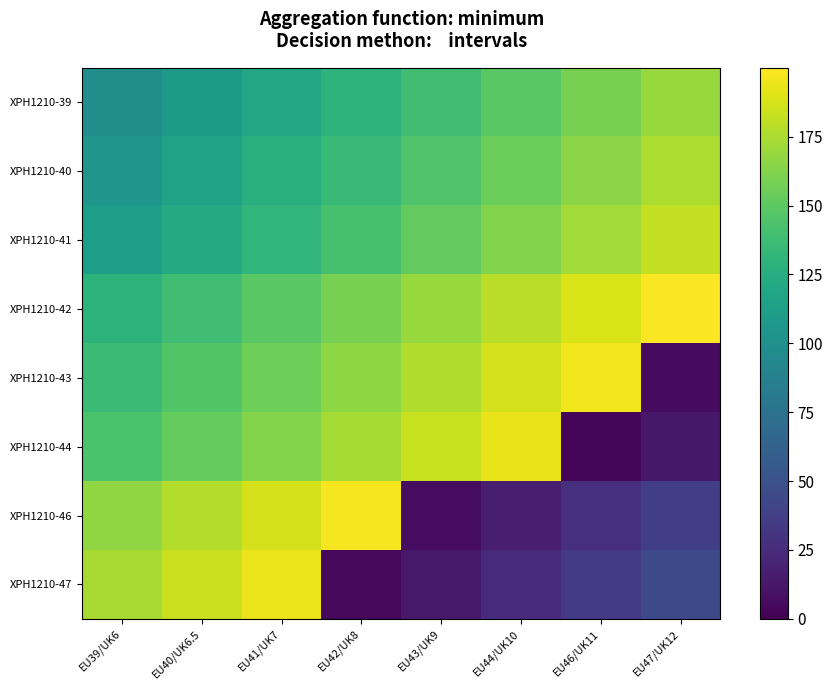

Reading left to right, what are all the values shown in this chart?

XPH1210-39: EU39/UK6=99	EU40/UK6.5=109	EU41/UK7=119	EU42/UK8=129	EU43/UK9=139	EU44/UK10=149	EU46/UK11=159	EU47/UK12=169
XPH1210-40: EU39/UK6=105	EU40/UK6.5=115	EU41/UK7=125	EU42/UK8=135	EU43/UK9=145	EU44/UK10=155	EU46/UK11=165	EU47/UK12=175
XPH1210-41: EU39/UK6=112	EU40/UK6.5=122	EU41/UK7=132	EU42/UK8=142	EU43/UK9=152	EU44/UK10=162	EU46/UK11=172	EU47/UK12=182
XPH1210-42: EU39/UK6=129	EU40/UK6.5=139	EU41/UK7=149	EU42/UK8=159	EU43/UK9=169	EU44/UK10=179	EU46/UK11=189	EU47/UK12=199
XPH1210-43: EU39/UK6=136	EU40/UK6.5=146	EU41/UK7=156	EU42/UK8=166	EU43/UK9=176	EU44/UK10=186	EU46/UK11=196	EU47/UK12=6
XPH1210-44: EU39/UK6=143	EU40/UK6.5=153	EU41/UK7=163	EU42/UK8=173	EU43/UK9=183	EU44/UK10=193	EU46/UK11=3	EU47/UK12=13
XPH1210-46: EU39/UK6=167	EU40/UK6.5=177	EU41/UK7=187	EU42/UK8=197	EU43/UK9=7	EU44/UK10=17	EU46/UK11=27	EU47/UK12=37
XPH1210-47: EU39/UK6=174	EU40/UK6.5=184	EU41/UK7=194	EU42/UK8=4	EU43/UK9=14	EU44/UK10=24	EU46/UK11=34	EU47/UK12=44